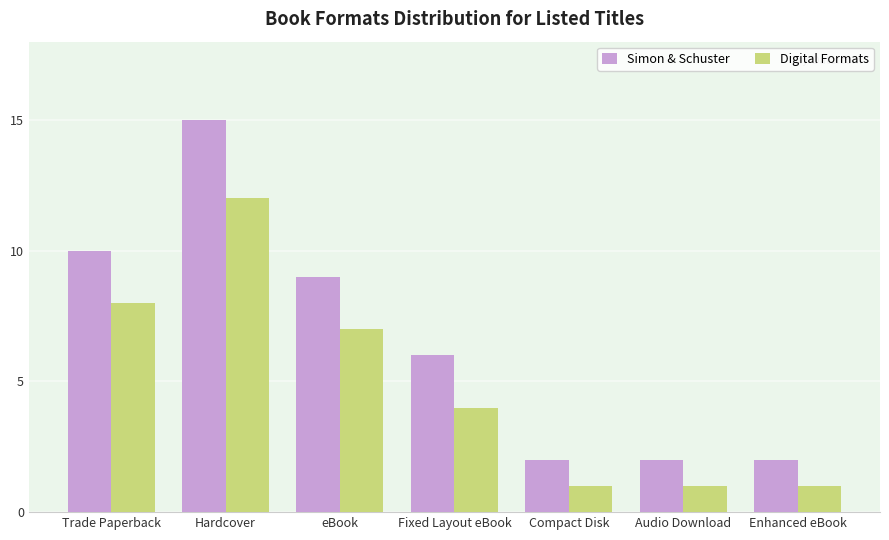

How many distinct data groups are displayed?

2